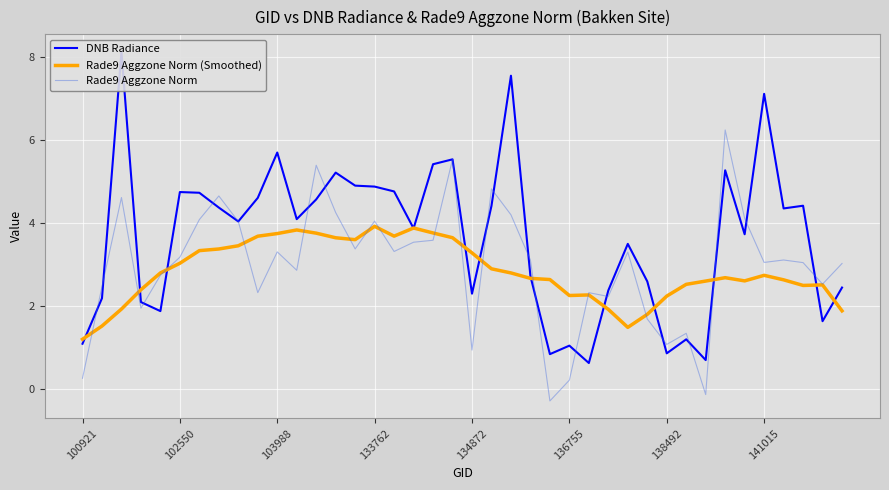

How many data points in Rade9 Aggzone Norm are less than 3?

16